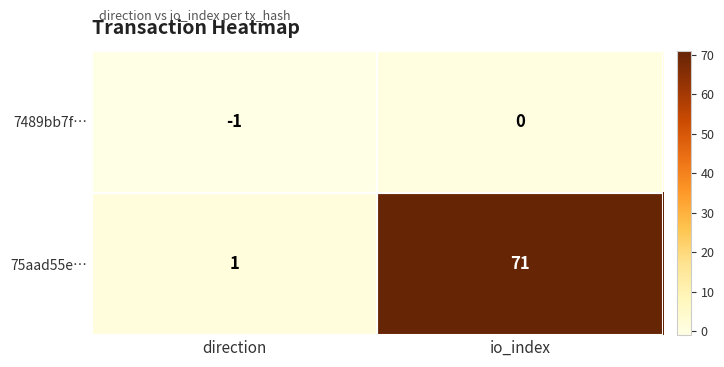

What value does the 75aad55e… series have at io_index, to the nearest 10?

70